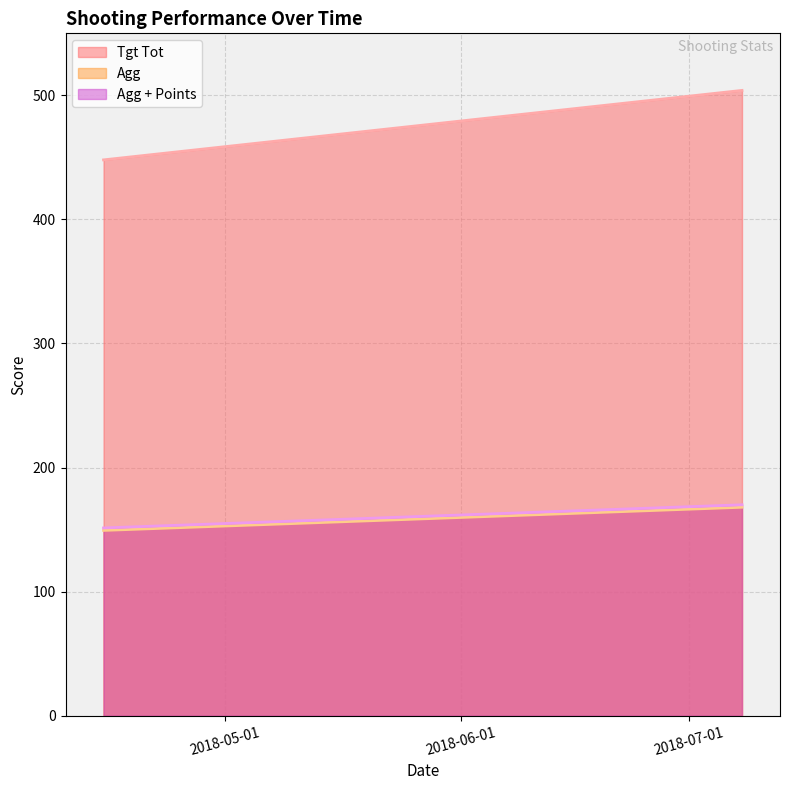

Between 2018-04-15 and 2018-07-08, which series saw the biggest shift?

Tgt Tot